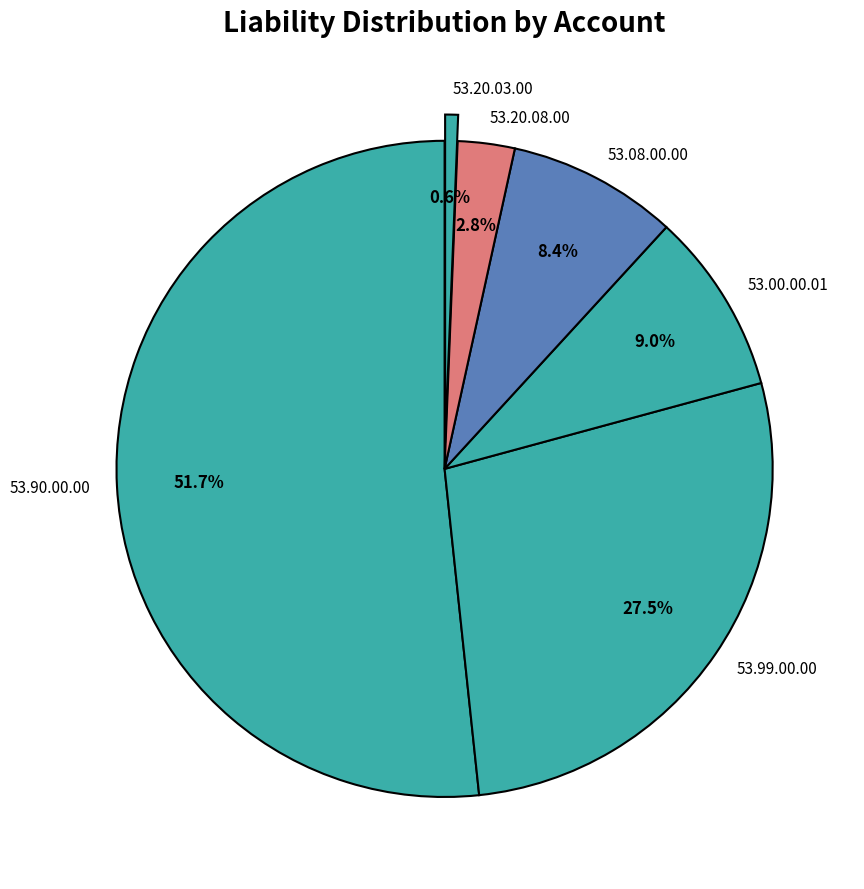

Rank the categories by value from highest to lowest.

53.90.00.00, 53.99.00.00, 53.00.00.01, 53.08.00.00, 53.20.08.00, 53.20.03.00